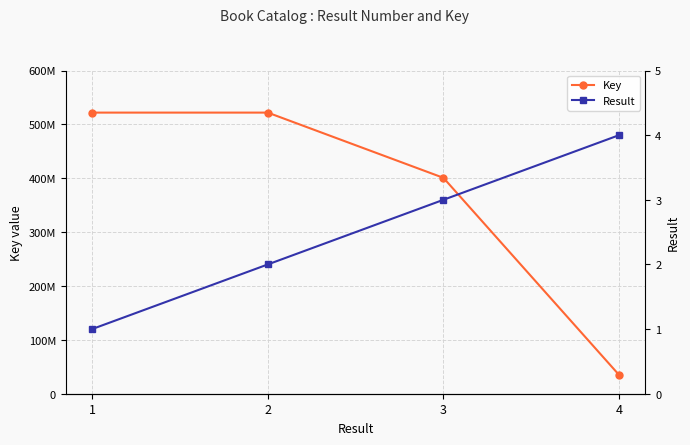

At which label is Key closest to 278314270?

3